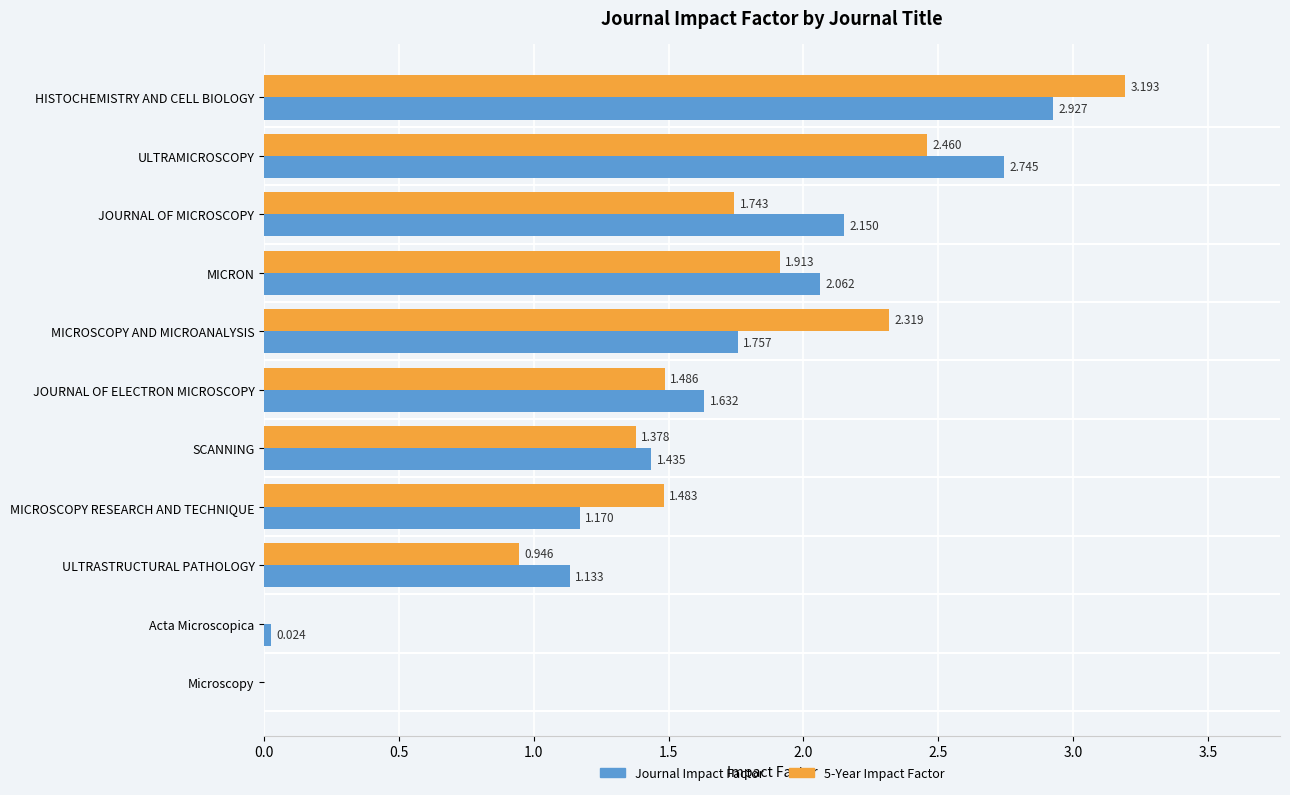

Where is 5-Year Impact Factor nearest to the value 1?

ULTRASTRUCTURAL PATHOLOGY